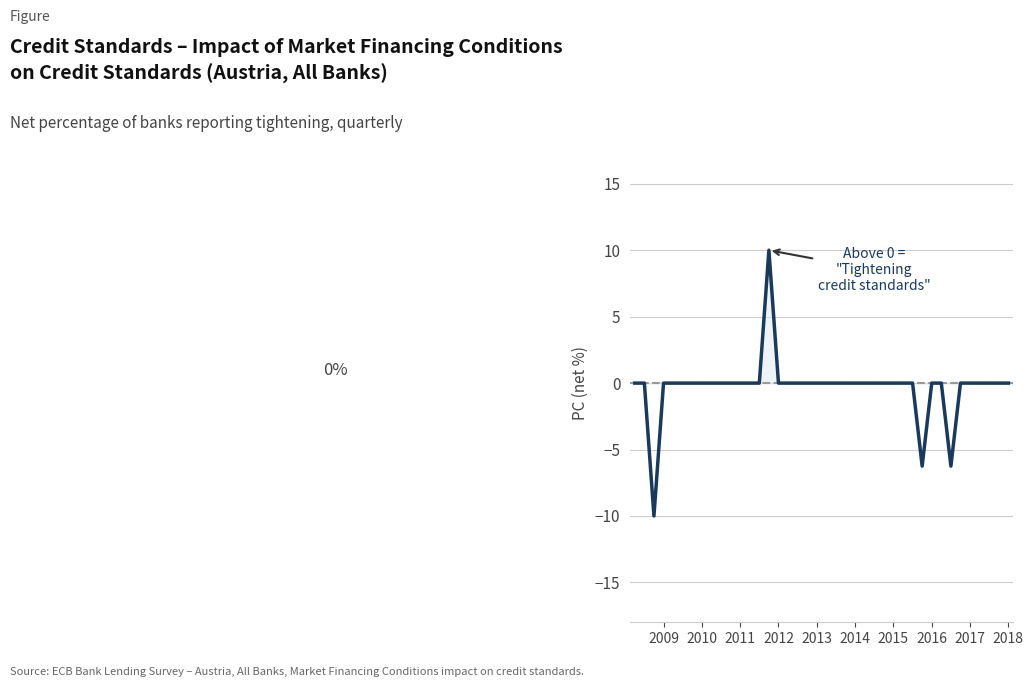

What is the average value?

-0.3